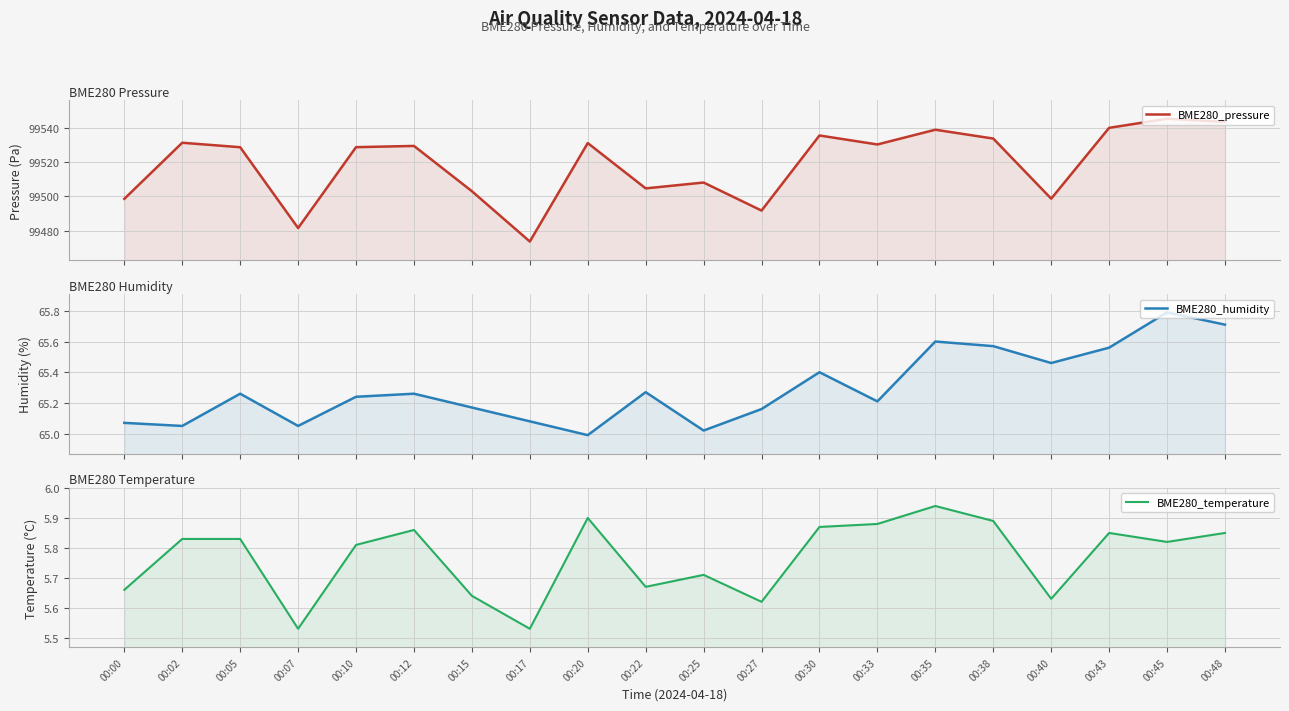

Is it true that BME280_humidity equals 65.1 at 00:00?

True